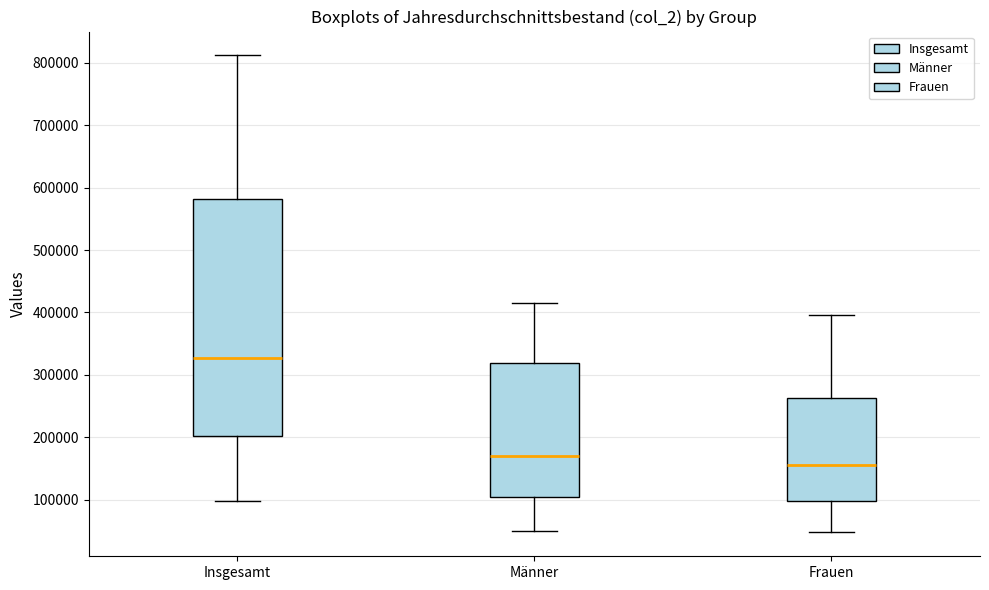

Which box's median line is the lowest?

Frauen